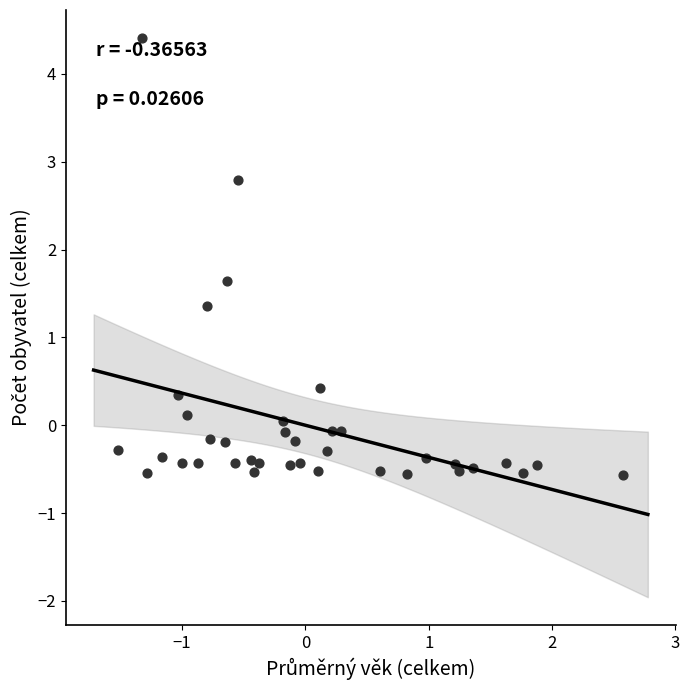

What is the range of X values (max minus min)?

4.1